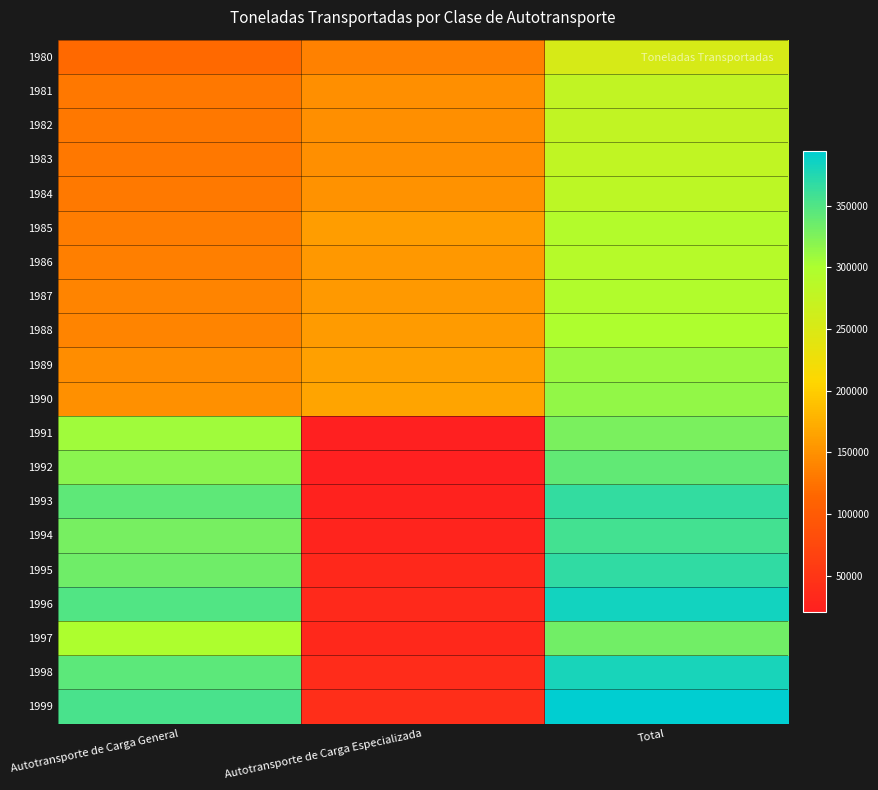

List the series in order of their peak value, highest first.

1999, 1996, 1998, 1995, 1993, 1994, 1992, 1997, 1991, 1990, 1989, 1988, 1987, 1985, 1986, 1984, 1983, 1982, 1981, 1980